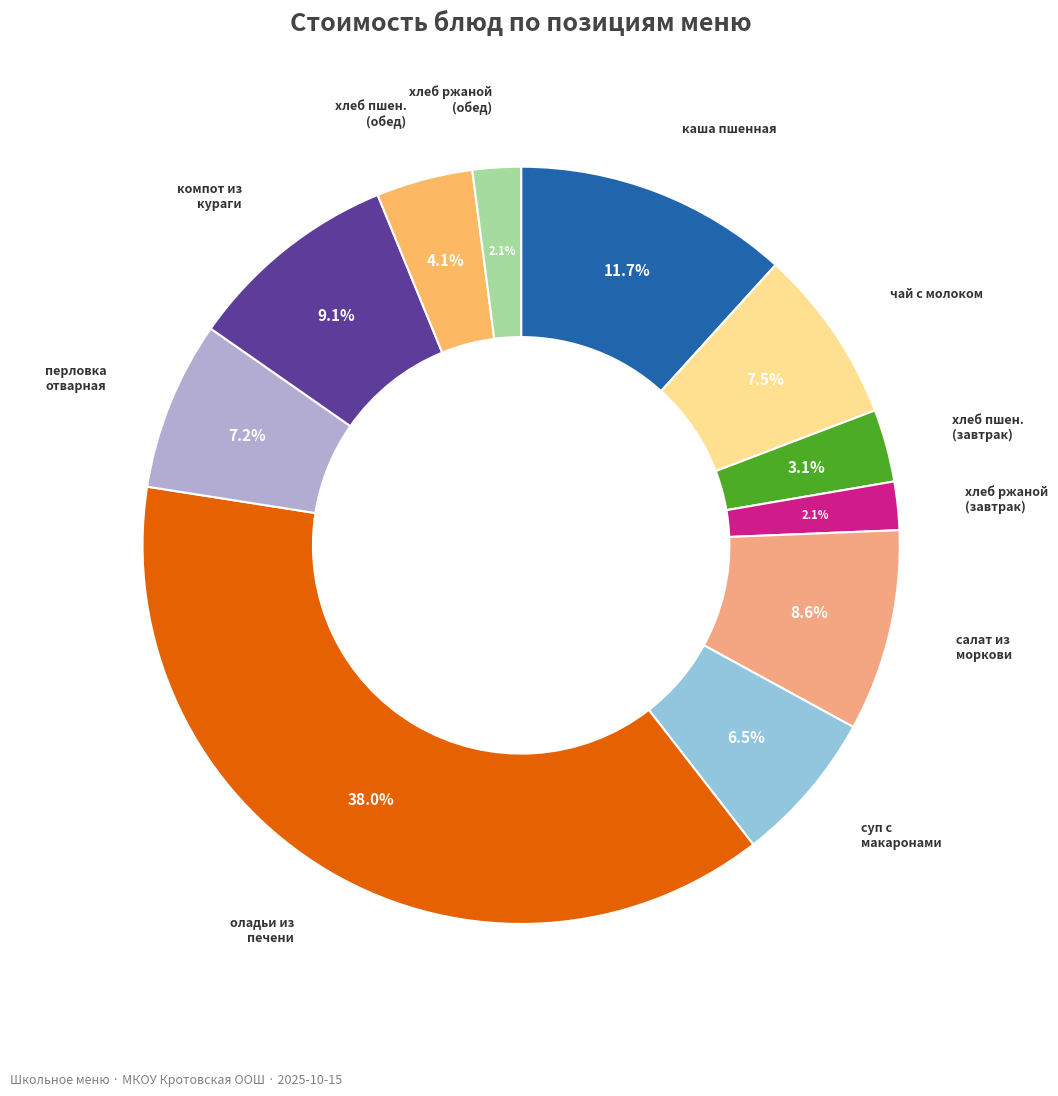

How many slices are in this pie chart?

11